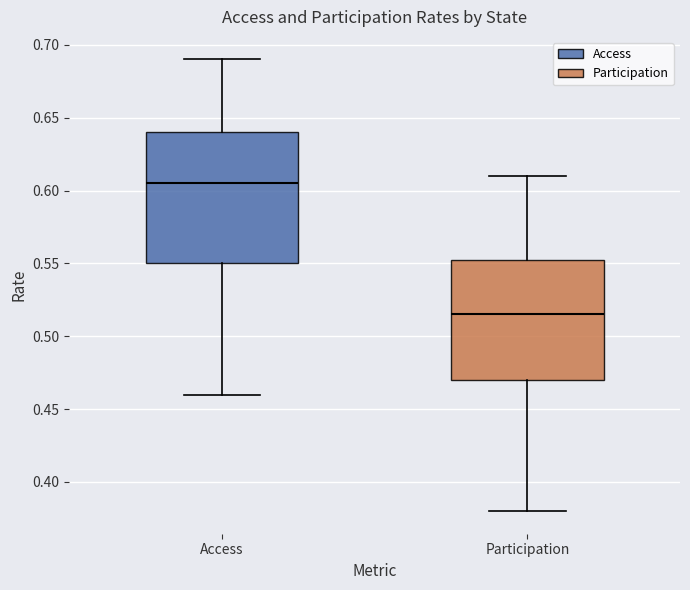

Reading left to right, transcribe this box plot: for each box, give where its median line is, the range the box spans, and where its two whiskers end, as read against the y-axis. The values are not printed on the chart, so give them approximately, as read against the axis.

Access: median 0.605, box 0.550 to 0.640, whiskers 0.460 to 0.690
Participation: median 0.515, box 0.470 to 0.555, whiskers 0.380 to 0.610